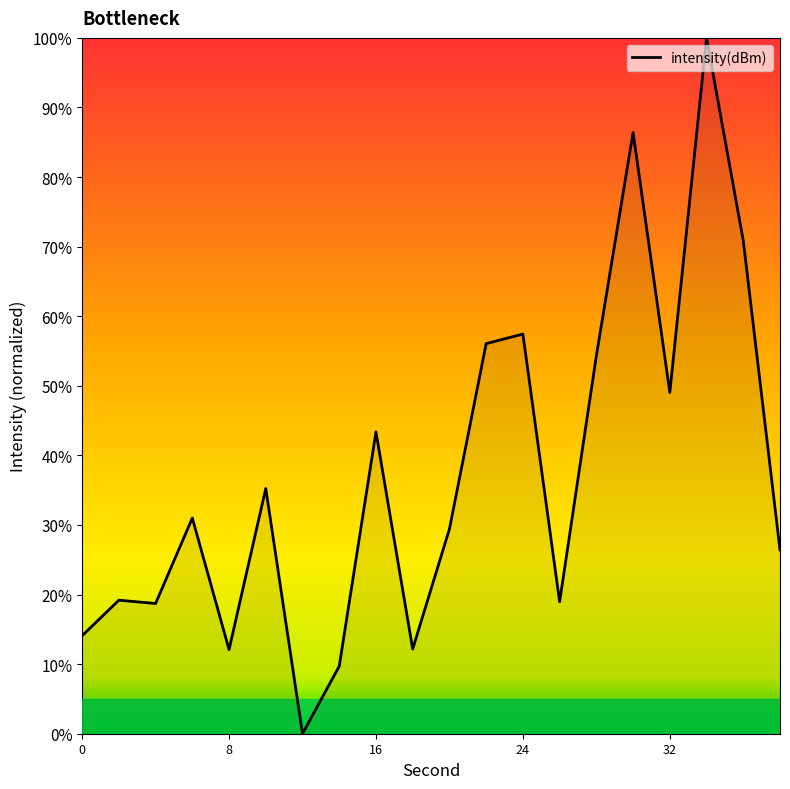

What is the sum of all values?

744.5